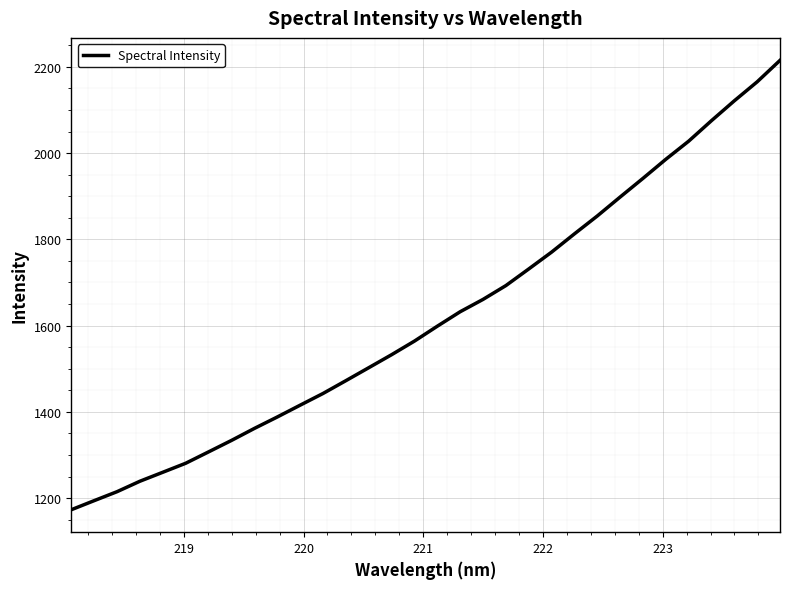

What is the sum of all values?

51863.2